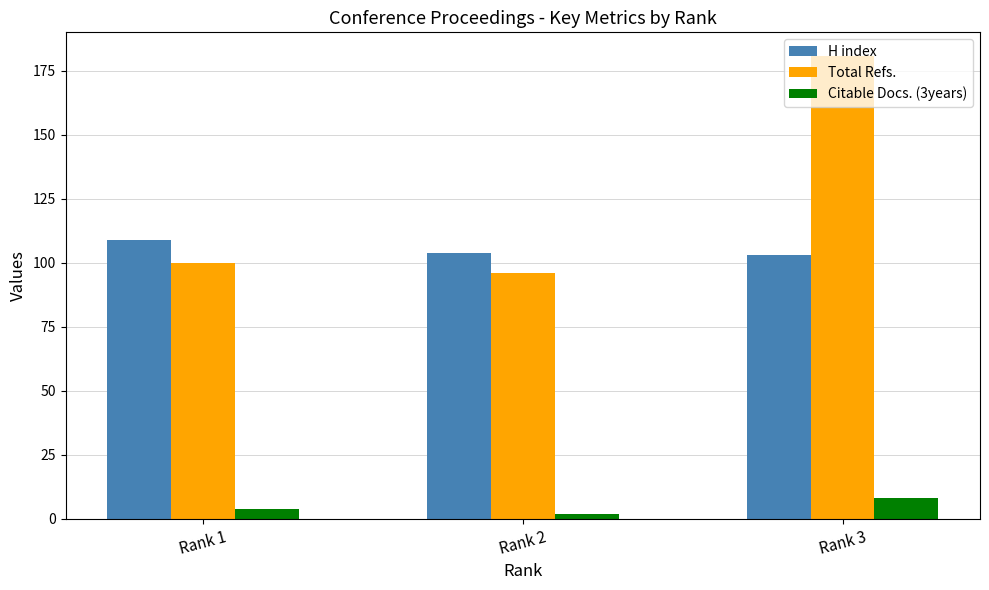

What is the maximum value for Total Refs.?

181